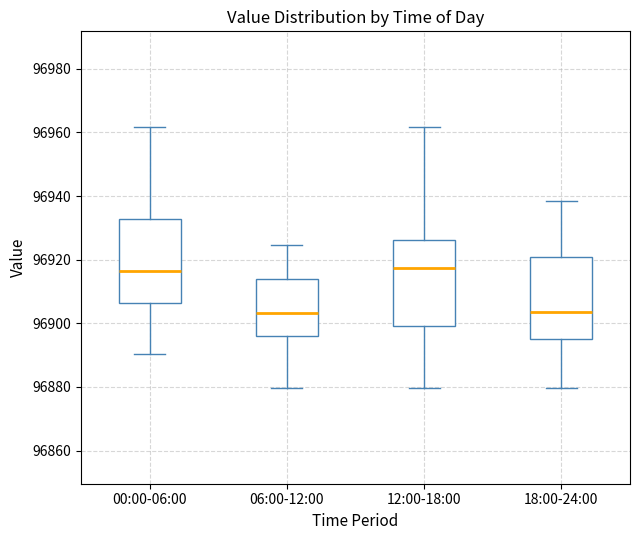

Reading left to right, read every box against the y-axis: the position of its median line, the range the box covers, and the ends of its whiskers. The values are not printed on the chart, so give them approximately, as read against the axis.

00:00-06:00: median 96916, box 96906 to 96932, whiskers 96890 to 96962
06:00-12:00: median 96904, box 96896 to 96914, whiskers 96880 to 96924
12:00-18:00: median 96918, box 96900 to 96926, whiskers 96880 to 96962
18:00-24:00: median 96904, box 96894 to 96920, whiskers 96880 to 96938